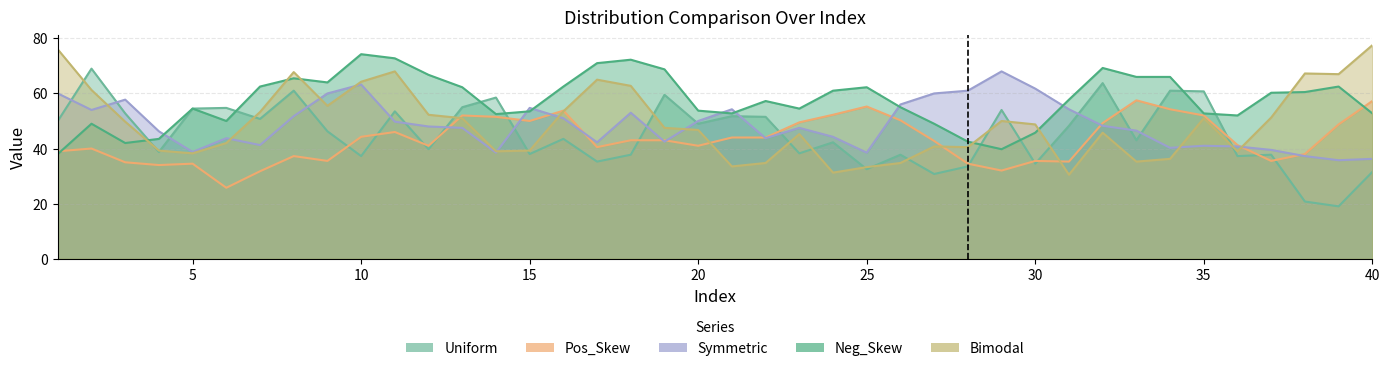

Is the value of Pos_Skew at 22 greater than the value of Neg_Skew at 15?

No